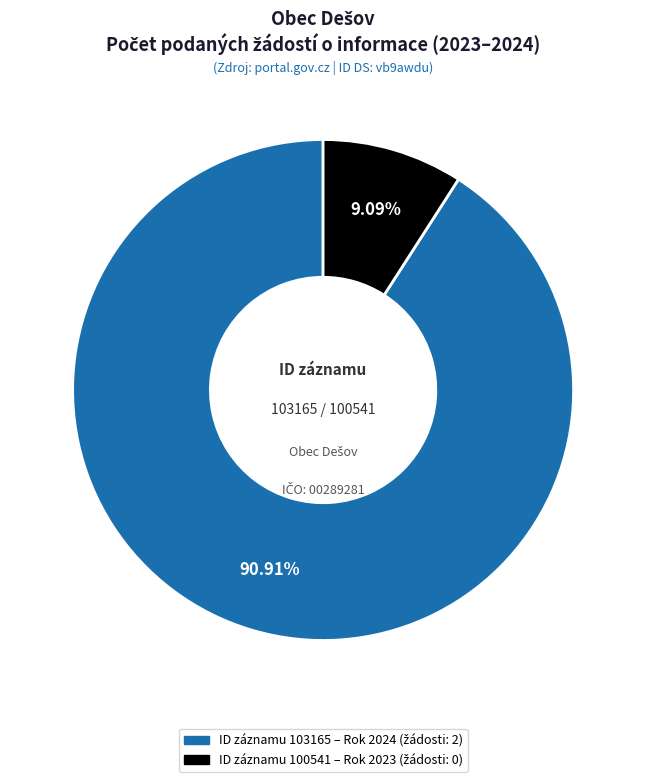

To the nearest percent, what is the difference between the largest and smallest slice percentages?

82%